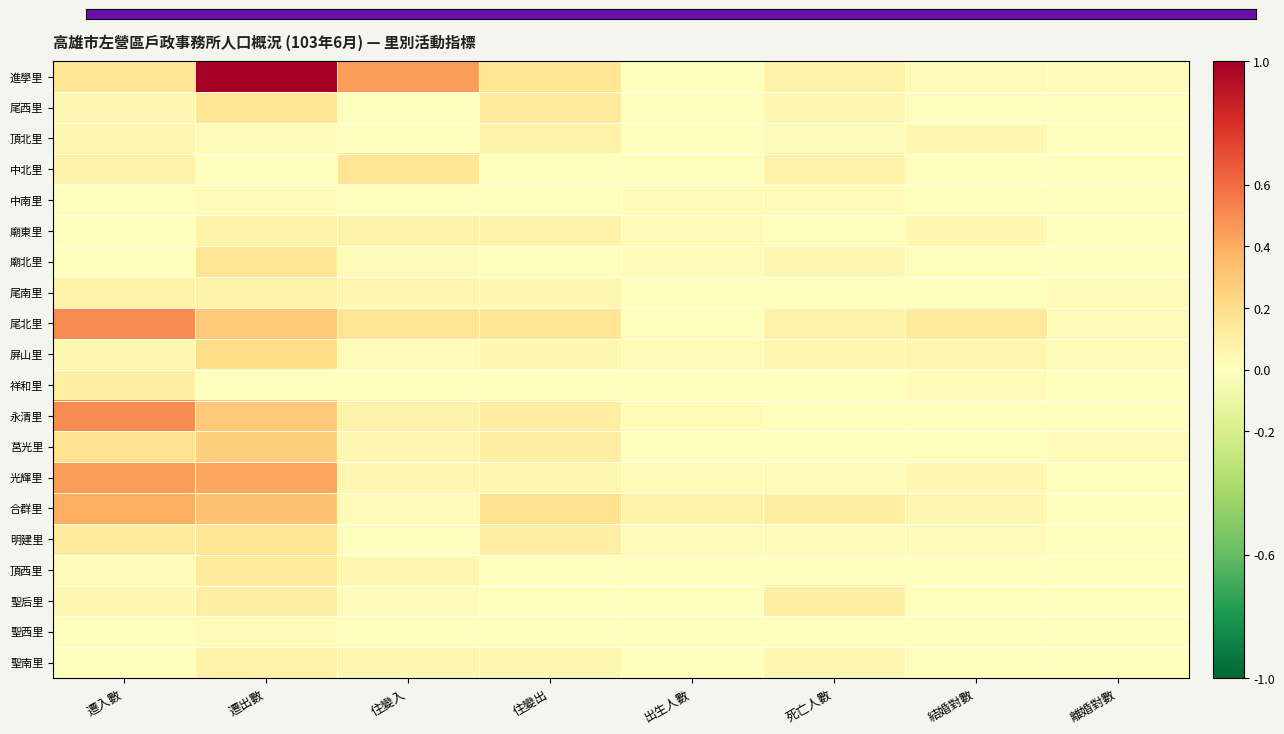

Rank the series by their maximum value, from highest to lowest.

進學里, 尾北里, 永清里, 光輝里, 合群里, 莒光里, 屏山里, 尾西里, 中北里, 廟北里, 明建里, 頂西里, 祥和里, 聖后里, 頂北里, 廟東里, 尾南里, 聖南里, 中南里, 聖西里